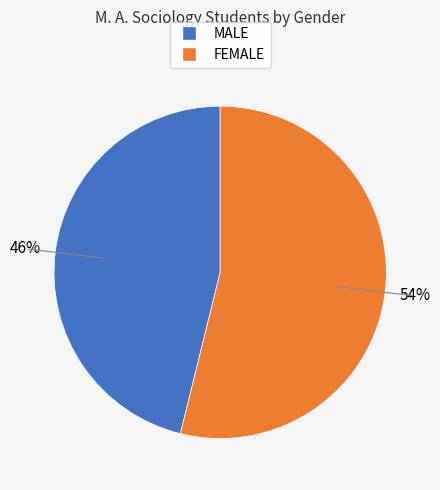

Which category accounts for the majority?

FEMALE